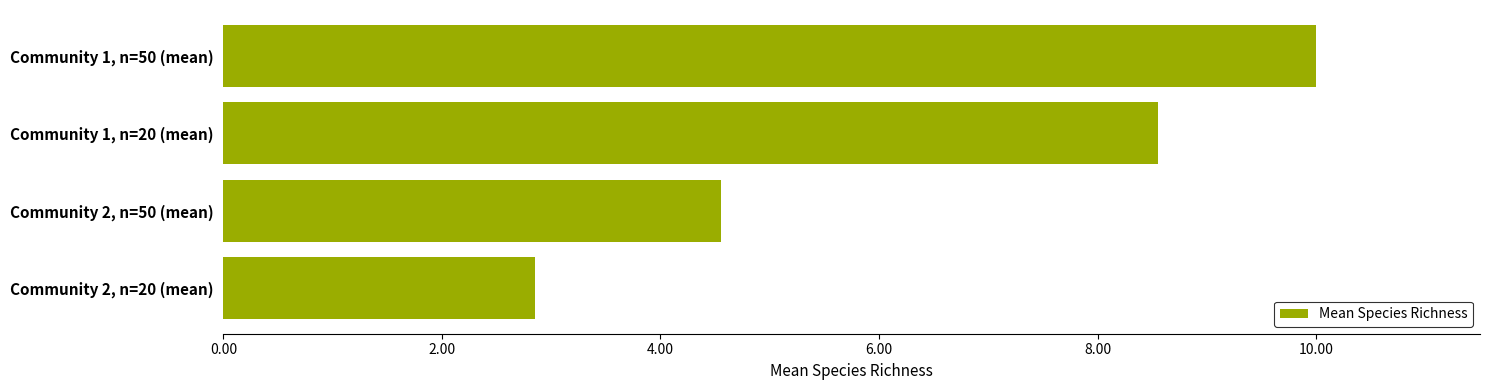

The chart shows a value of 4.7 at Community 1, n=20 (mean). True or false?

False